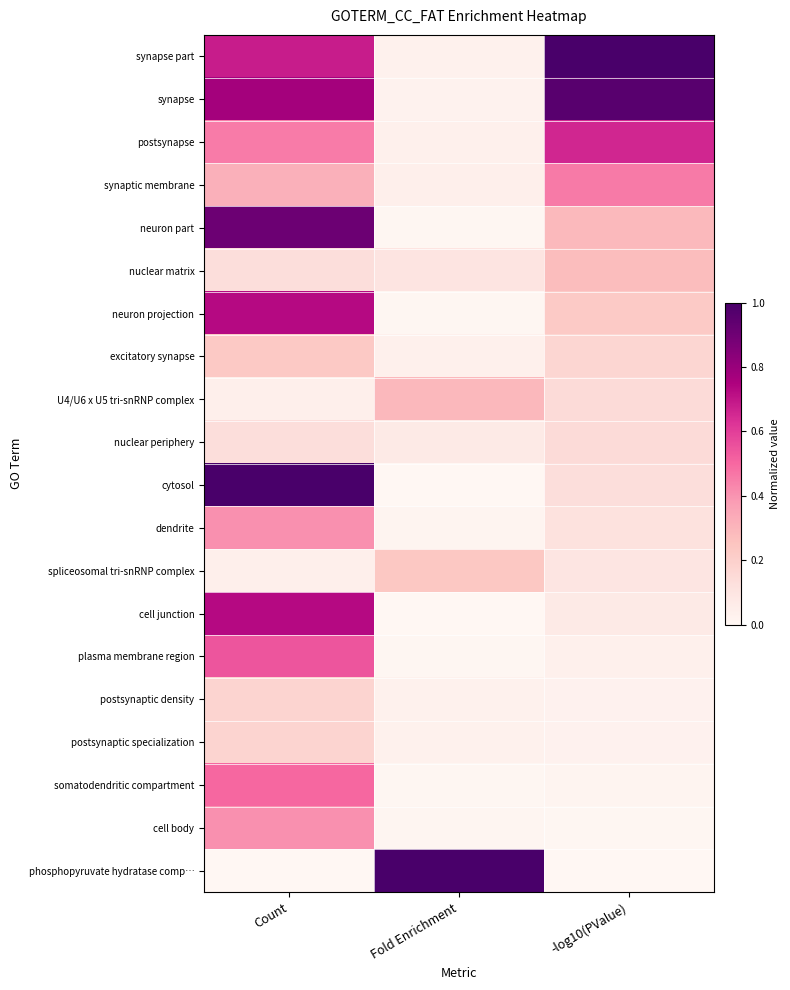

Which category has the highest value across all series?

-log10(PValue)